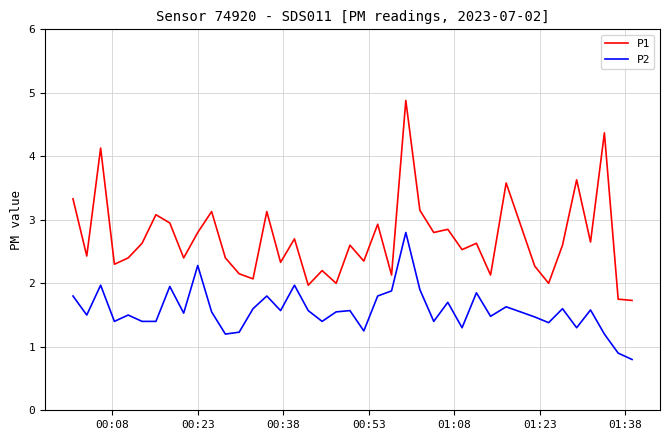

Which series has the largest total across all categories?

P1